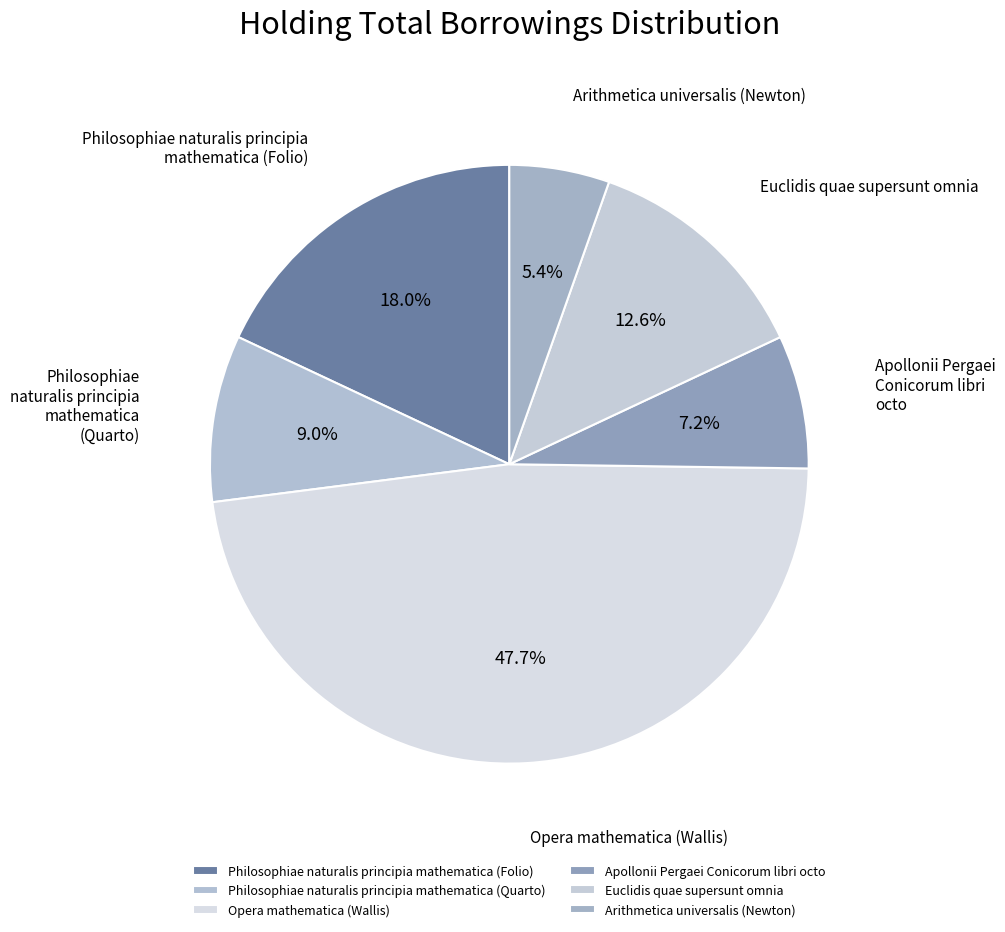

Which slice is the largest?

Opera mathematica (Wallis)